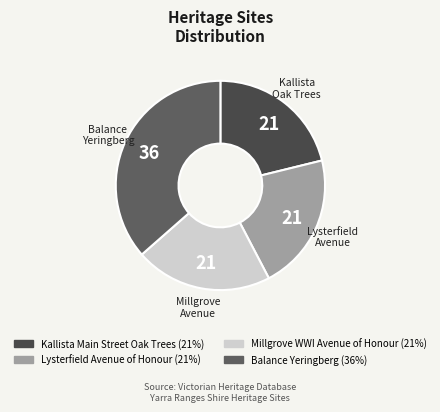

Which slice is the largest?

Balance Yeringberg